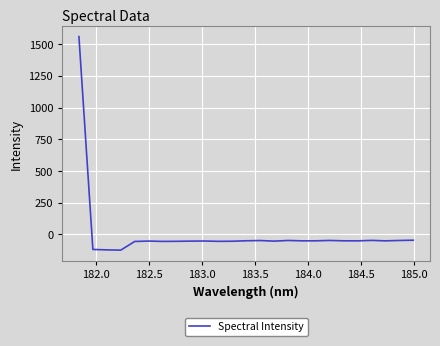

What is the difference between the maximum and minimum values?

1683.5